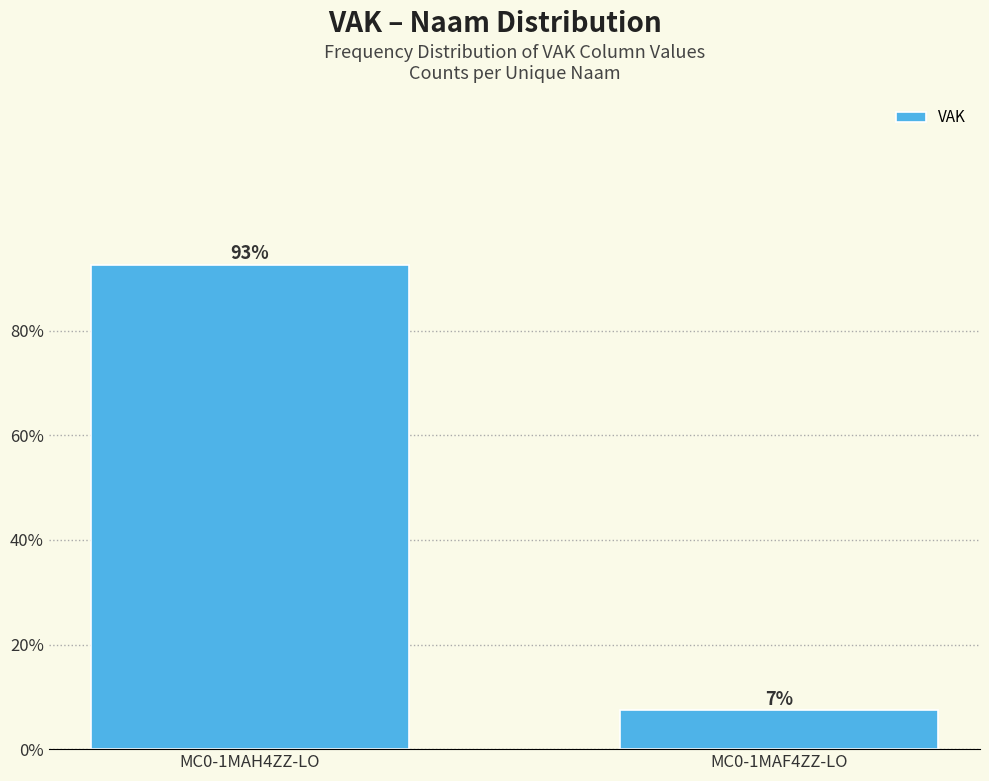

What is the label of the 1st bar from the right?

MC0-1MAF4ZZ-LO